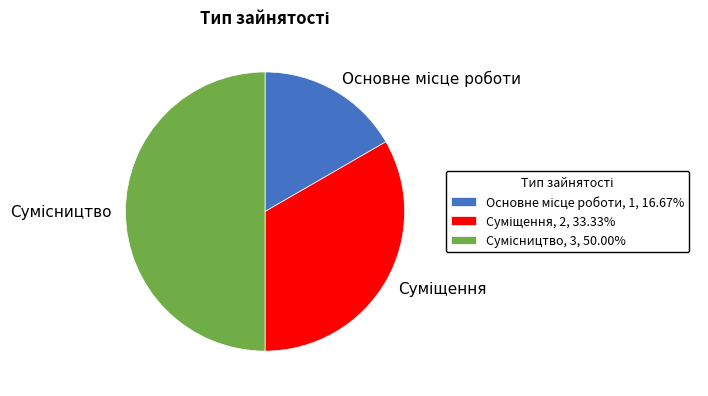

What is the largest slice in the pie chart?

Сумісництво